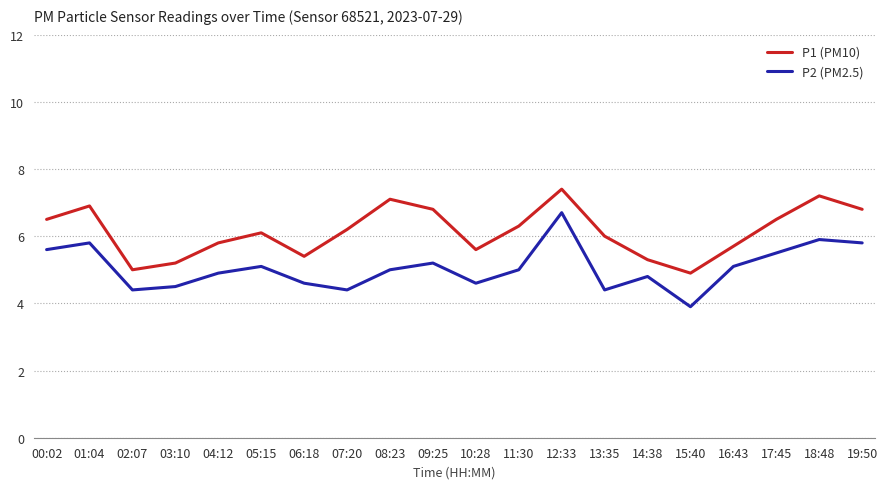

What is the spread (max minus min) of values at 08:23?

2.1